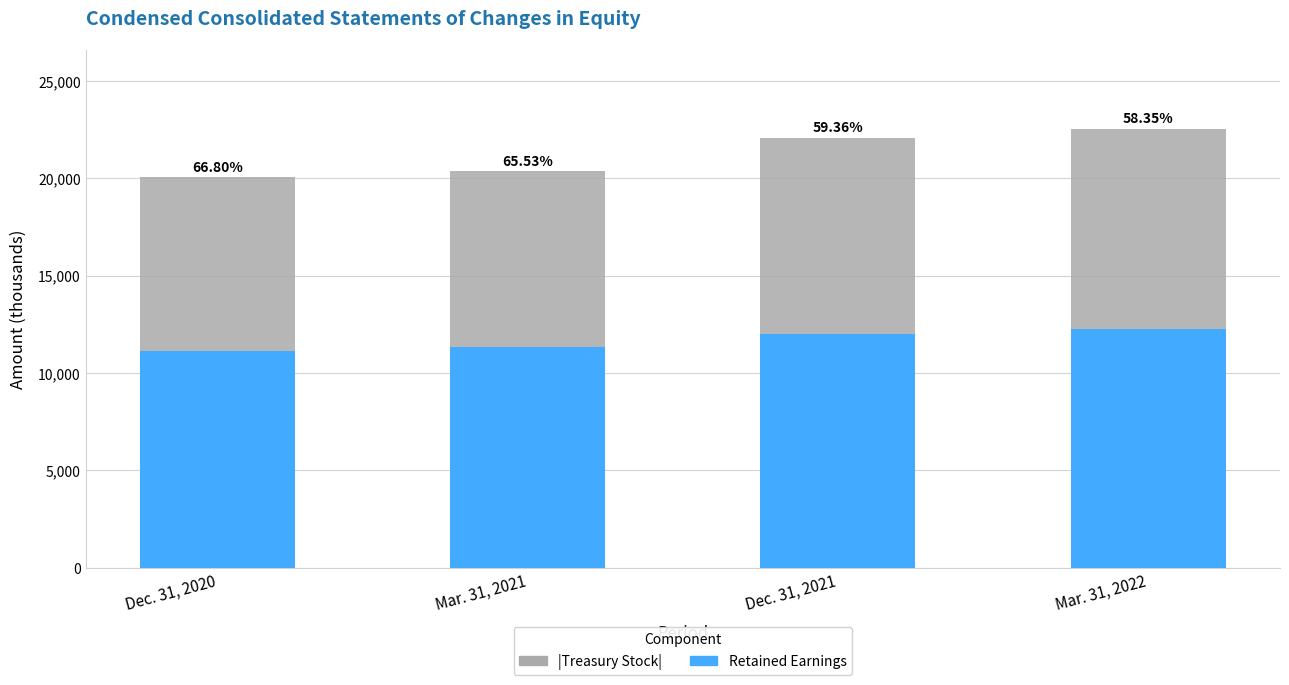

Are the bars grouped side by side (vs. stacked)?

No